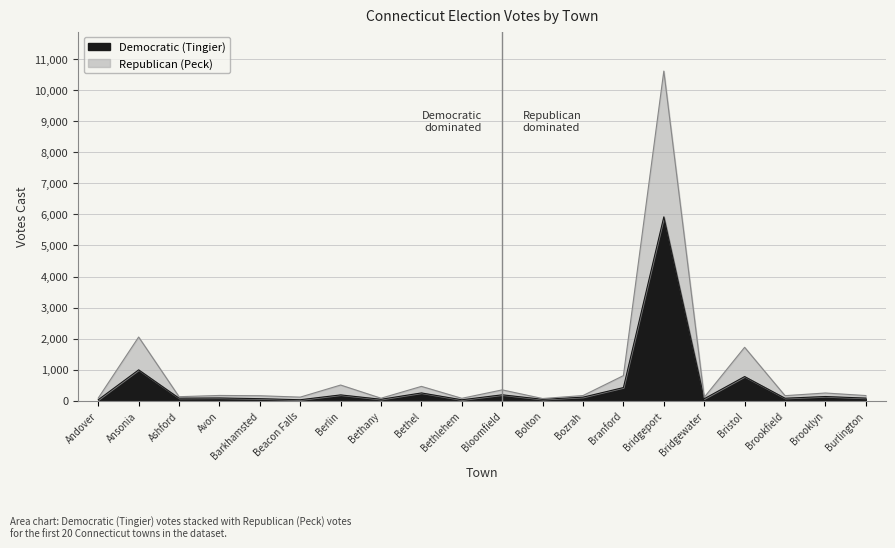

What is the difference between the maximum and minimum values in the Democratic (Tingier) series?

5886